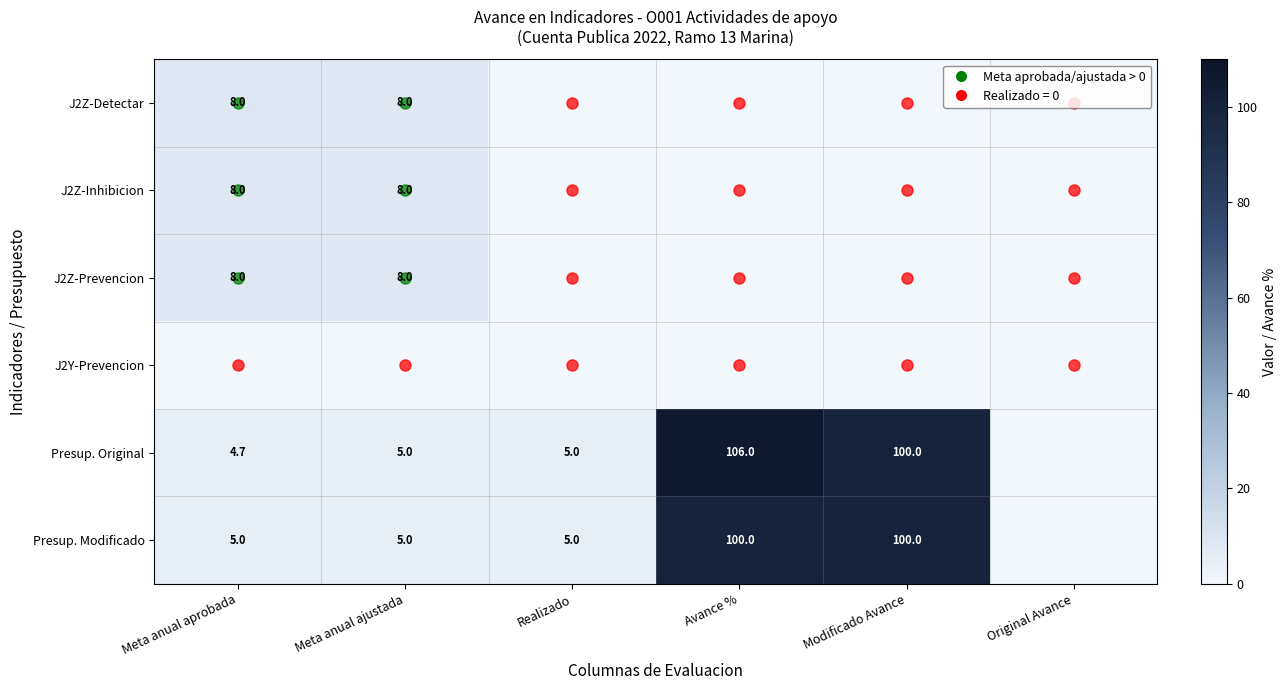

Which series has the largest range (max minus min)?

Presup. Original